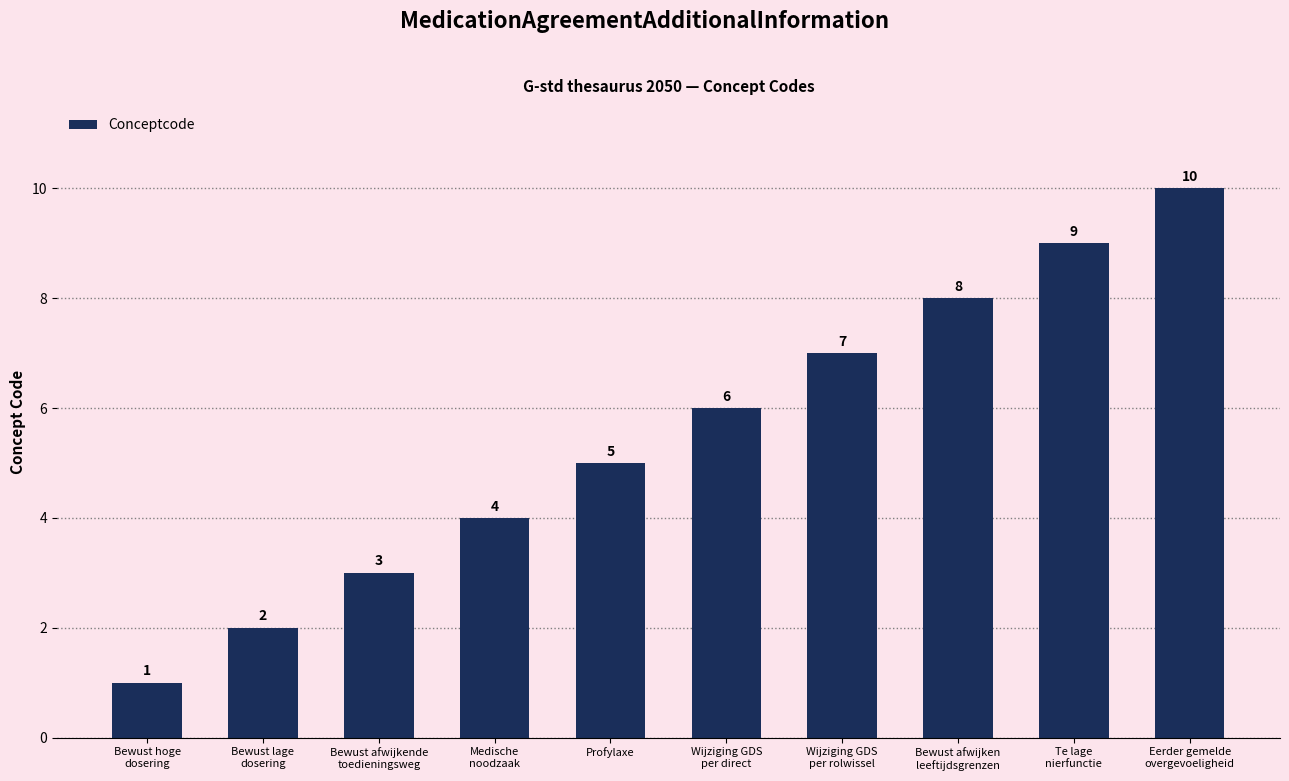

Between Bewust afwijkende
toedieningsweg and Bewust lage
dosering, which is larger?

Bewust afwijkende
toedieningsweg